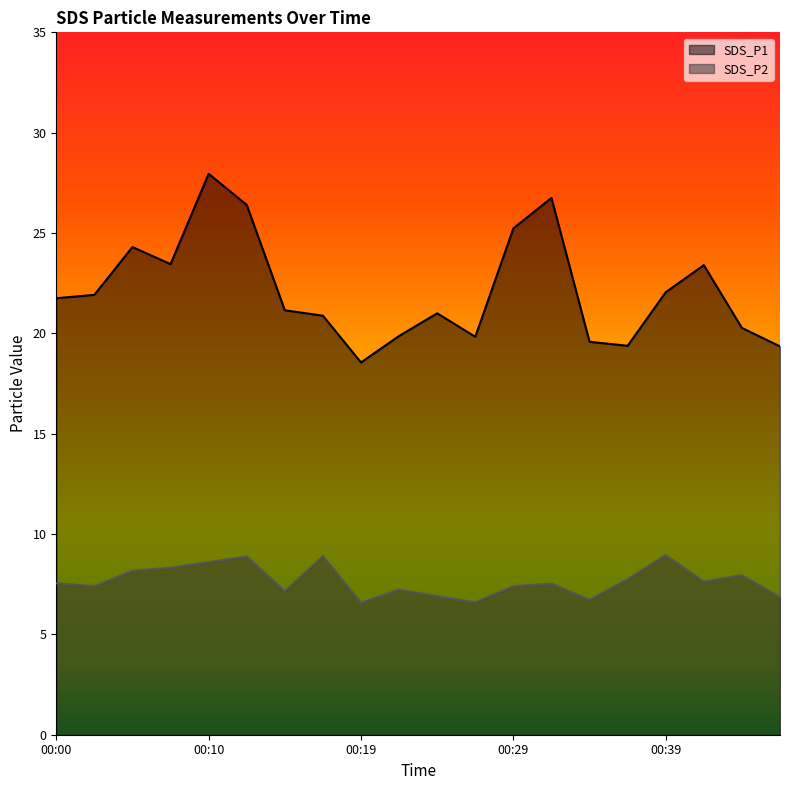

At which category is the sum across all series the highest?

00:10